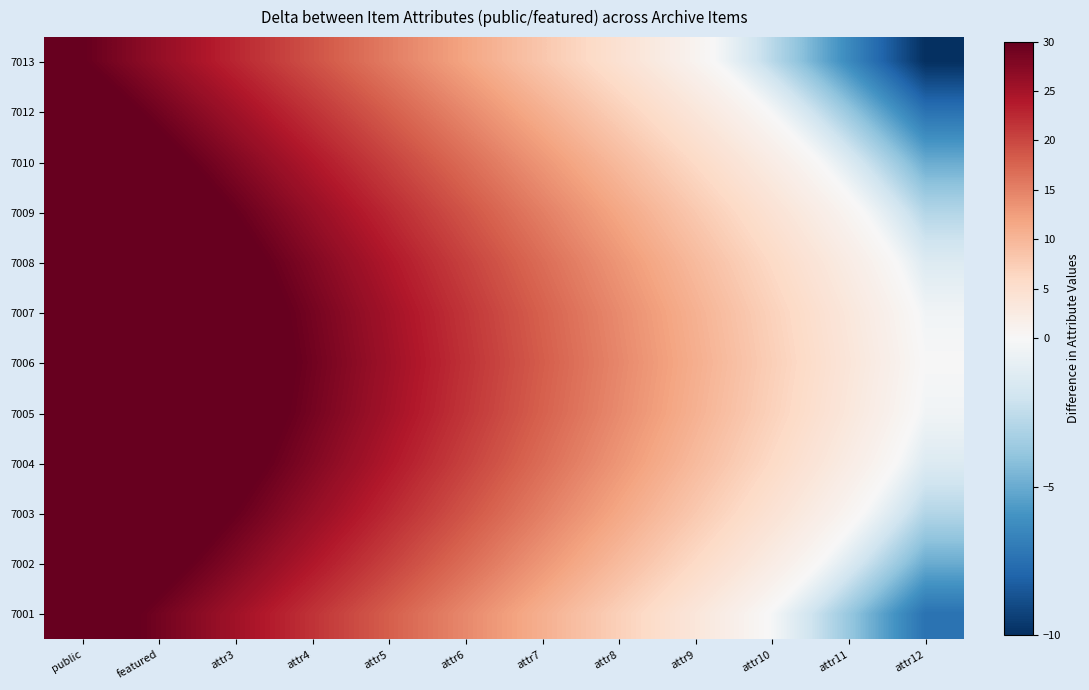

Reading right to left, transcribe all the data shown in this chart.

7013: attr12=-10.0	attr11=-6.4	attr10=-2.7	attr9=0.9	attr8=4.5	attr7=8.2	attr6=11.8	attr5=15.5	attr4=19.1	attr3=22.7	featured=26.4	public=30.0
7012: attr12=-7.4	attr11=-3.8	attr10=-0.1	attr9=3.5	attr8=7.1	attr7=10.8	attr6=14.4	attr5=18.0	attr4=21.7	attr3=25.3	featured=29.0	public=32.6
7010: attr12=-5.0	attr11=-1.4	attr10=2.3	attr9=5.9	attr8=9.5	attr7=13.2	attr6=16.8	attr5=20.5	attr4=24.1	attr3=27.7	featured=31.4	public=35.0
7009: attr12=-2.9	attr11=0.7	attr10=4.3	attr9=8.0	attr8=11.6	attr7=15.3	attr6=18.9	attr5=22.5	attr4=26.2	attr3=29.8	featured=33.4	public=37.1
7008: attr12=-1.3	attr11=2.3	attr10=5.9	attr9=9.6	attr8=13.2	attr7=16.8	attr6=20.5	attr5=24.1	attr4=27.8	attr3=31.4	featured=35.0	public=38.7
7007: attr12=-0.3	attr11=3.3	attr10=6.9	attr9=10.6	attr8=14.2	attr7=17.8	attr6=21.5	attr5=25.1	attr4=28.8	attr3=32.4	featured=36.0	public=39.7
7006: attr12=0.0	attr11=3.6	attr10=7.3	attr9=10.9	attr8=14.5	attr7=18.2	attr6=21.8	attr5=25.5	attr4=29.1	attr3=32.7	featured=36.4	public=40.0
7005: attr12=-0.3	attr11=3.3	attr10=6.9	attr9=10.6	attr8=14.2	attr7=17.8	attr6=21.5	attr5=25.1	attr4=28.8	attr3=32.4	featured=36.0	public=39.7
7004: attr12=-1.3	attr11=2.3	attr10=5.9	attr9=9.6	attr8=13.2	attr7=16.8	attr6=20.5	attr5=24.1	attr4=27.8	attr3=31.4	featured=35.0	public=38.7
7003: attr12=-2.9	attr11=0.7	attr10=4.3	attr9=8.0	attr8=11.6	attr7=15.3	attr6=18.9	attr5=22.5	attr4=26.2	attr3=29.8	featured=33.4	public=37.1
7002: attr12=-5.0	attr11=-1.4	attr10=2.3	attr9=5.9	attr8=9.5	attr7=13.2	attr6=16.8	attr5=20.5	attr4=24.1	attr3=27.7	featured=31.4	public=35.0
7001: attr12=-7.4	attr11=-3.8	attr10=-0.1	attr9=3.5	attr8=7.1	attr7=10.8	attr6=14.4	attr5=18.0	attr4=21.7	attr3=25.3	featured=29.0	public=32.6